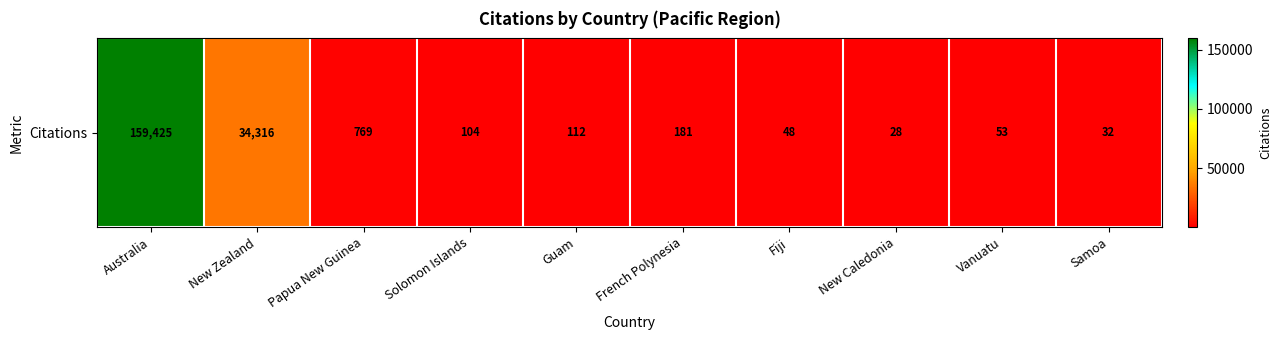

What is the difference between the values at New Zealand and Guam?

34204